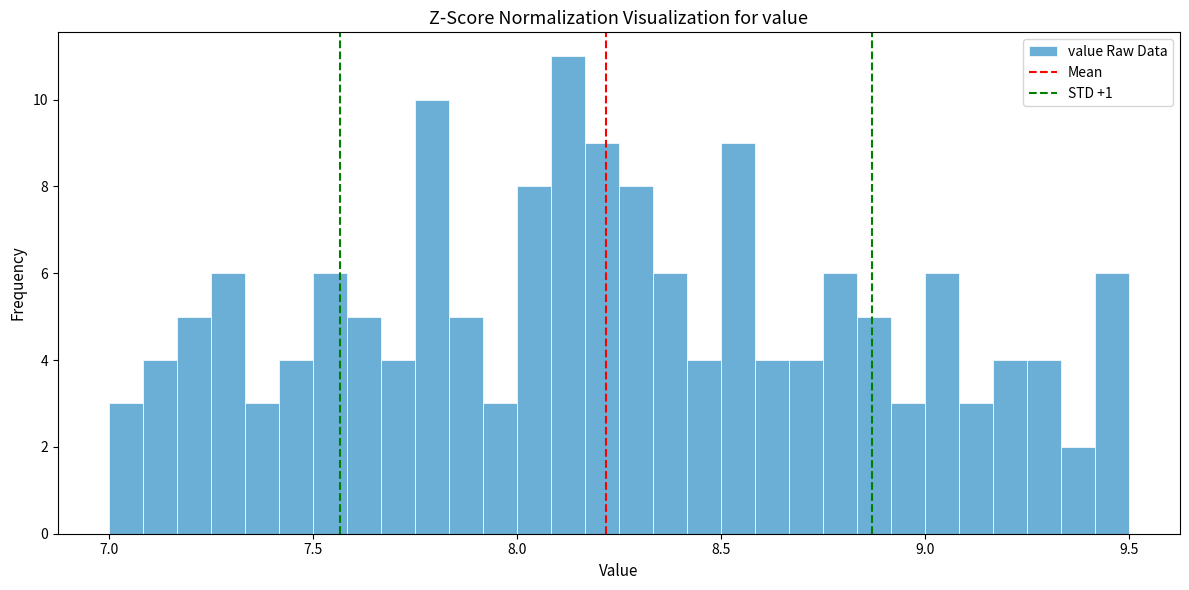

Around what value on the x-axis is the tallest bar? Give the approximate position of its centre, as read against the axis.

8.15